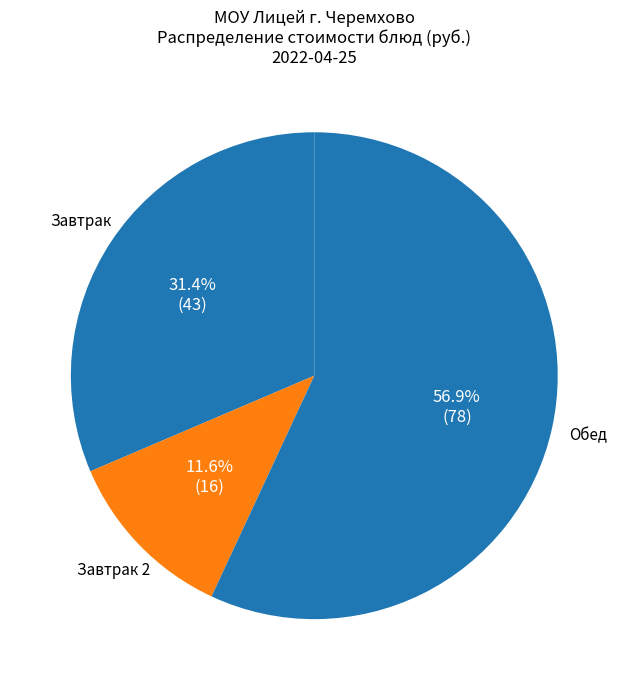

Combined, do Обед and Завтрак 2 account for over 50%?

Yes